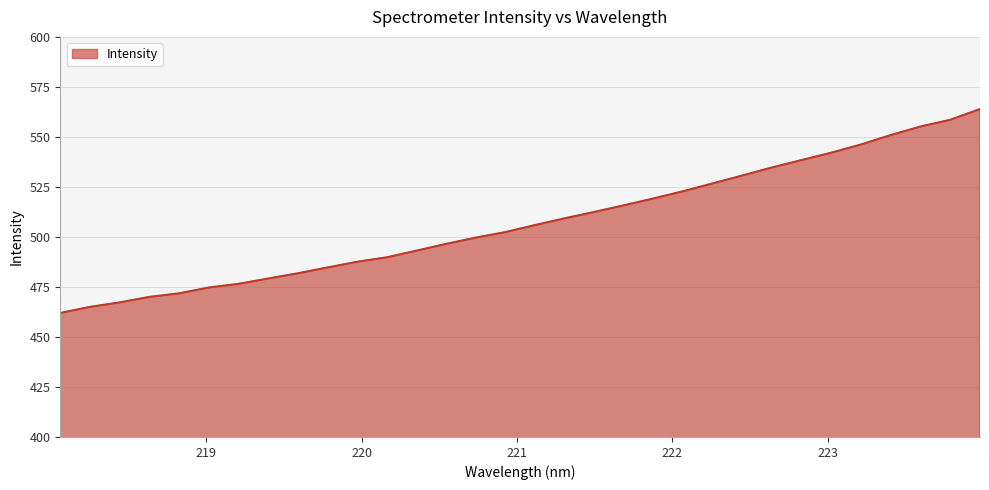

What is the greatest value displayed?

563.9